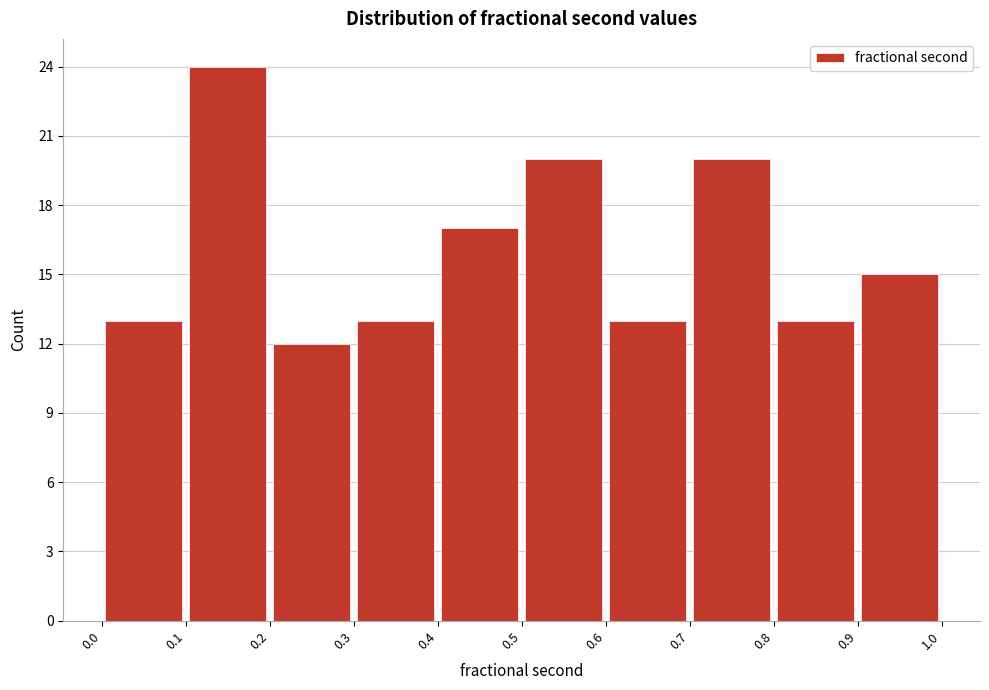

Which range on the x-axis has the tallest bar?

0.1 to 0.2